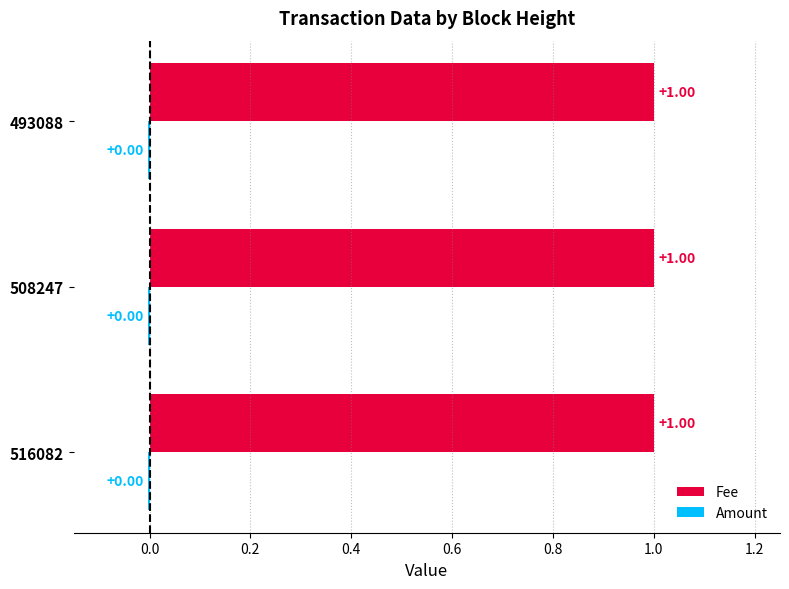

What are all the series names shown in the legend?

Fee, Amount